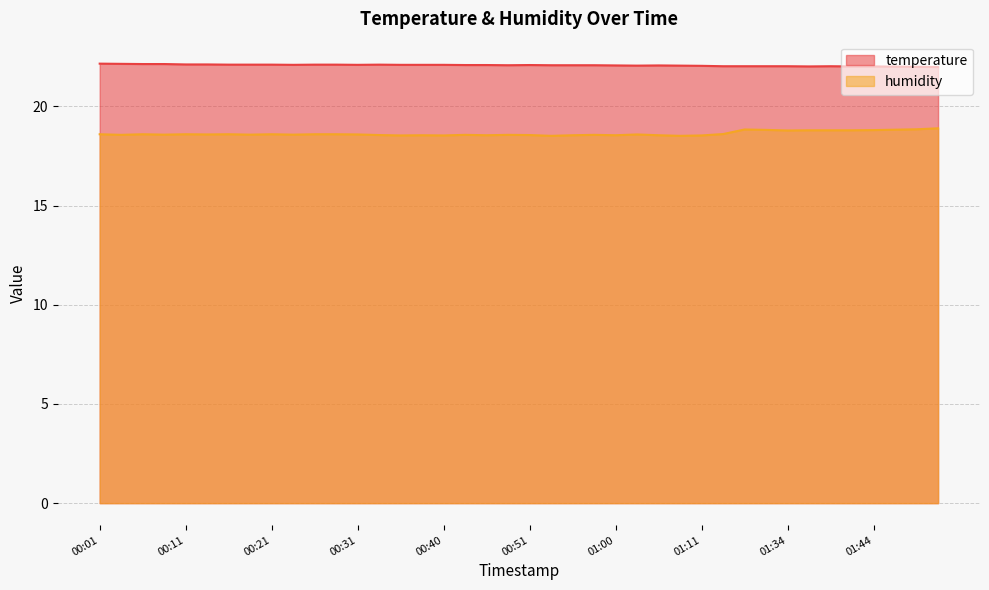

What is the maximum value for temperature?

22.2